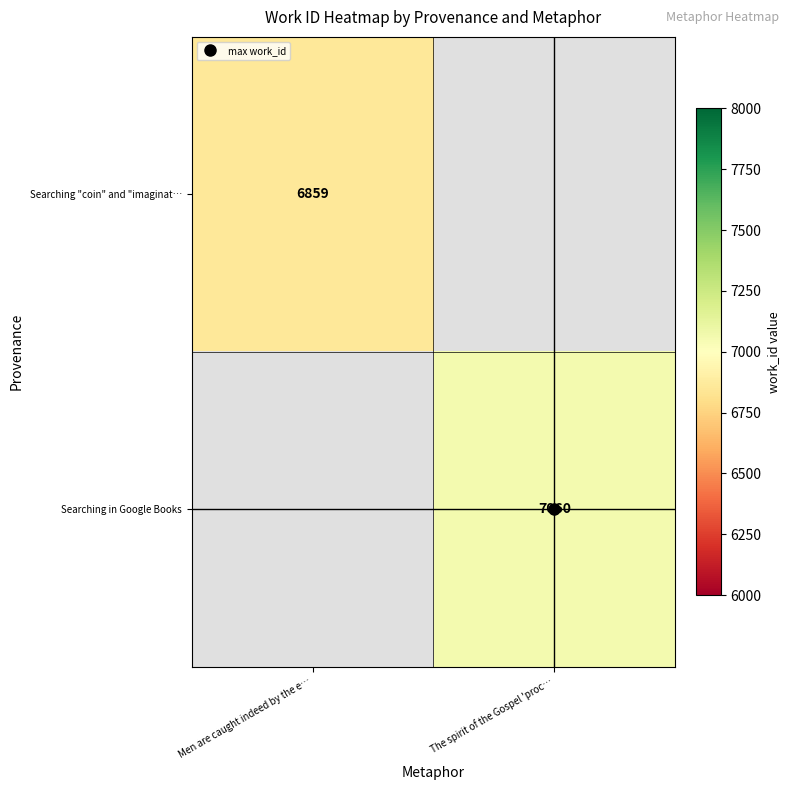

What is the minimum value shown in the chart?

6859.0